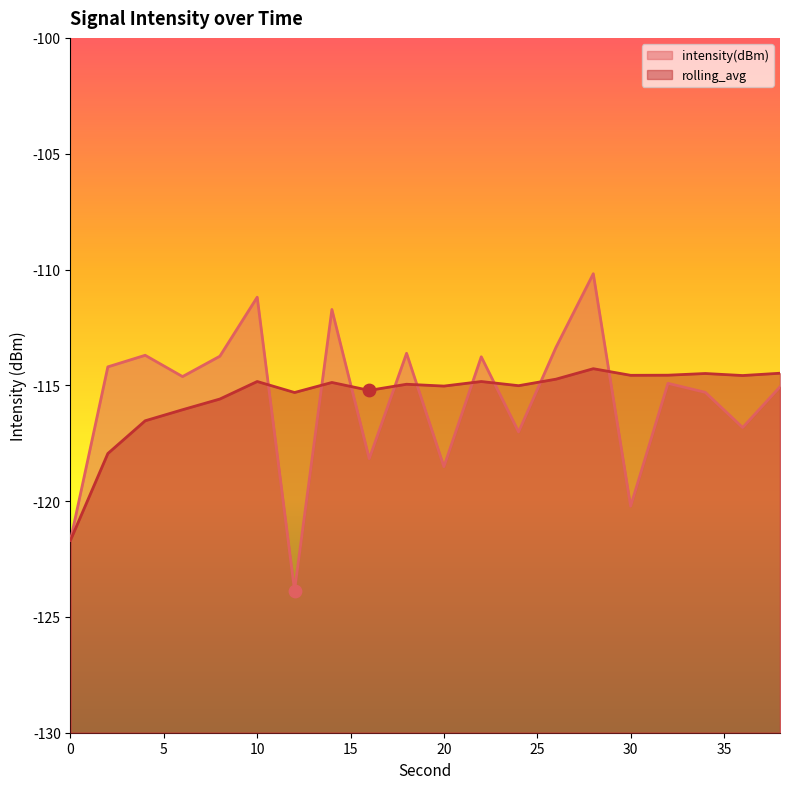

What is the total value across all series at 0?

-243.4